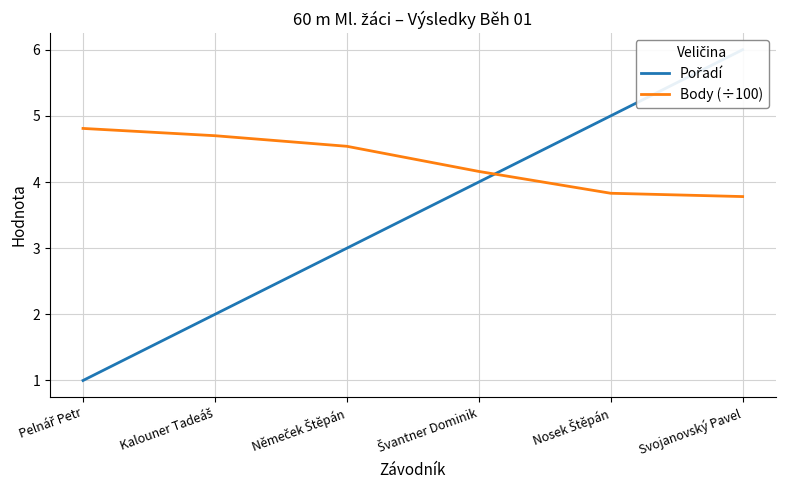

Count the number of data series in this chart.

2